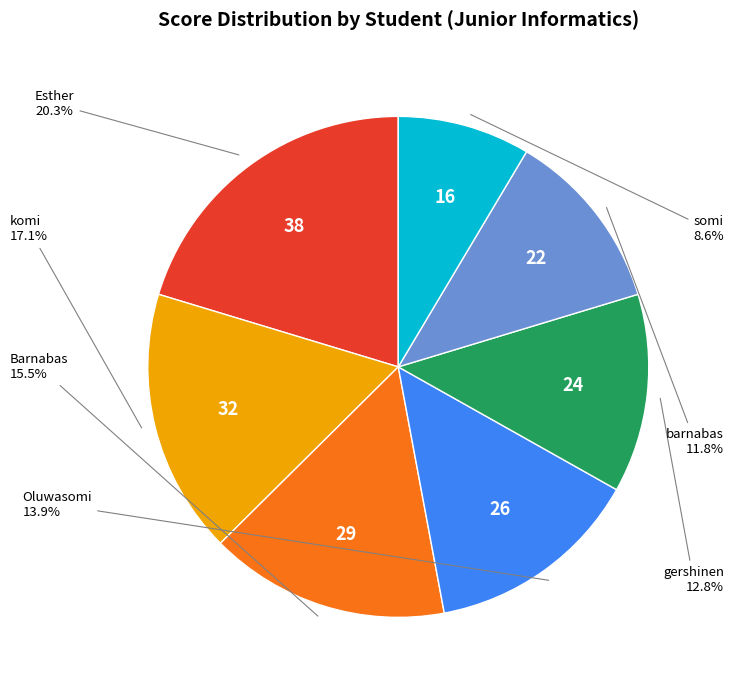

Count the number of slices in the pie.

7